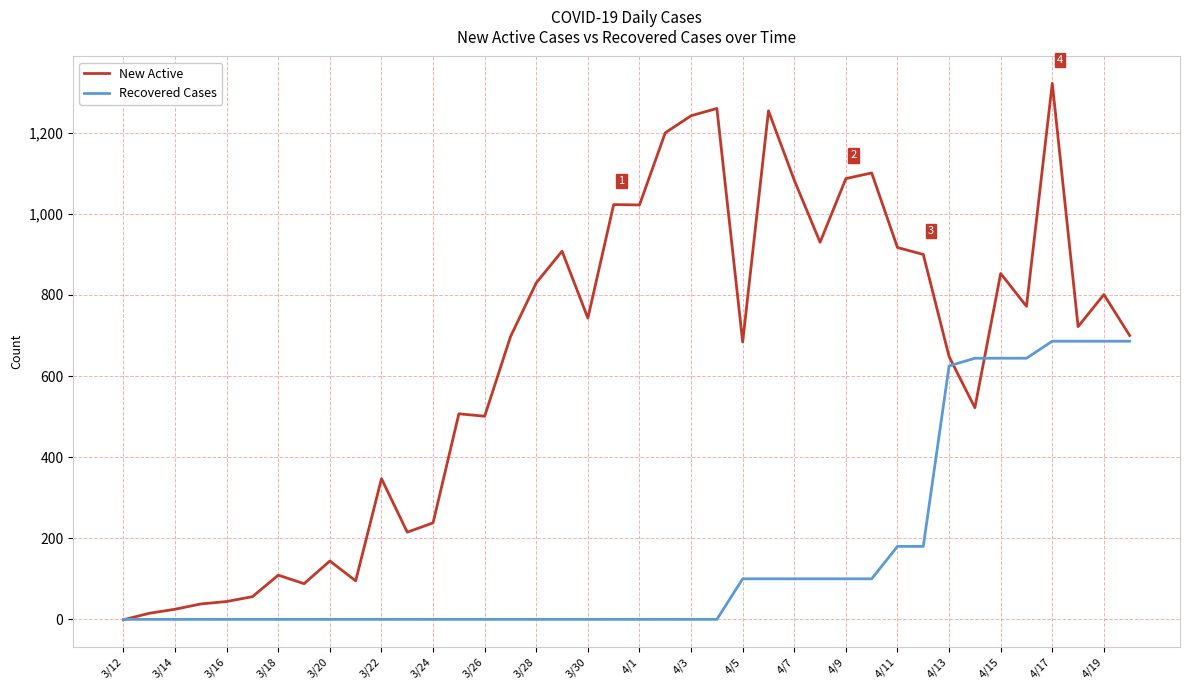

What is the greatest value displayed?

1322